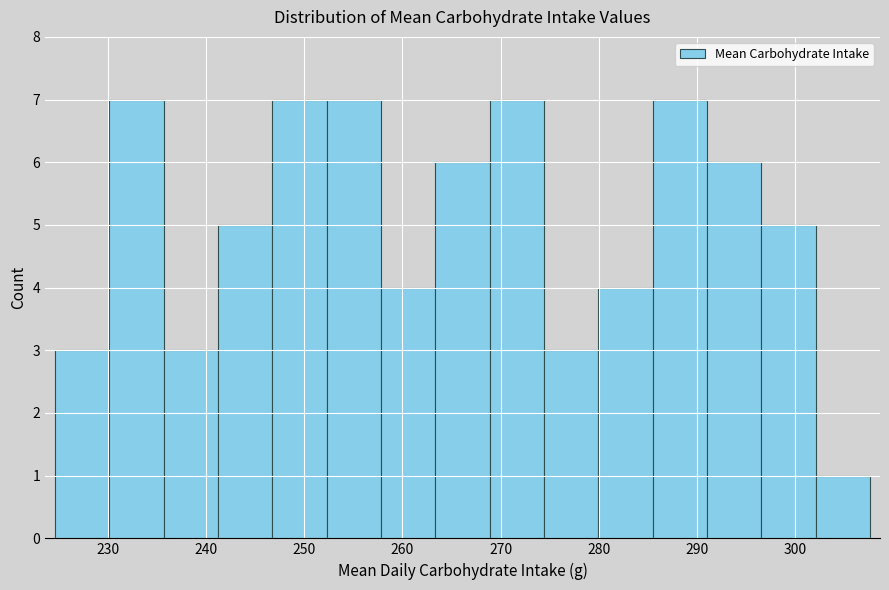

How tall is the bar that spans 269 to 274 on the x-axis? Neither the bar edges nor the heights are printed on the chart, so give them approximately, as read against the axes.

7